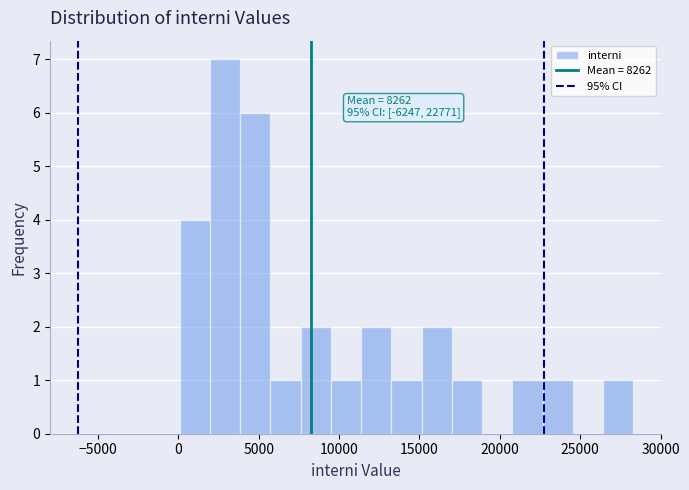

Read against the x-axis, roughly where is the centre of the tallest bar?

3000